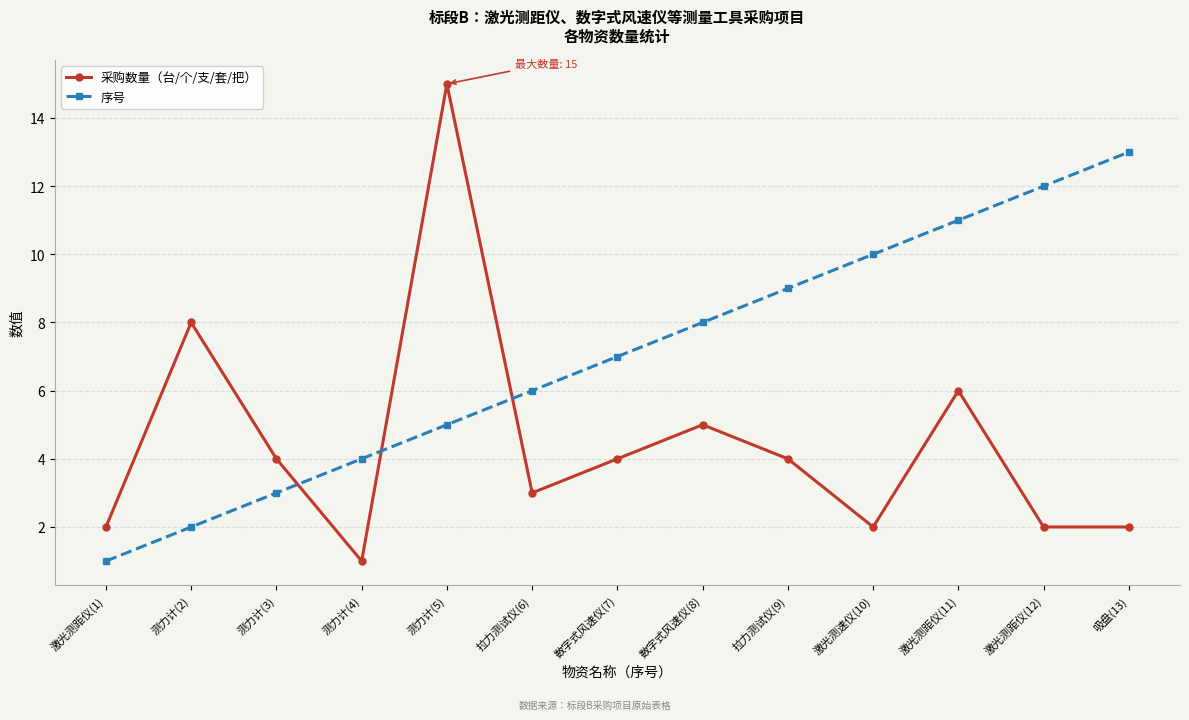

Reading right to left, extract all data points from this chart.

采购数量（台/个/支/套/把）: 吸盘(13)=2	激光测距仪(12)=2	激光测距仪(11)=6	激光测速仪(10)=2	拉力测试仪(9)=4	数字式风速仪(8)=5	数字式风速仪(7)=4	拉力测试仪(6)=3	测力计(5)=15	测力计(4)=1	测力计(3)=4	测力计(2)=8	激光测距仪(1)=2
序号: 吸盘(13)=13	激光测距仪(12)=12	激光测距仪(11)=11	激光测速仪(10)=10	拉力测试仪(9)=9	数字式风速仪(8)=8	数字式风速仪(7)=7	拉力测试仪(6)=6	测力计(5)=5	测力计(4)=4	测力计(3)=3	测力计(2)=2	激光测距仪(1)=1